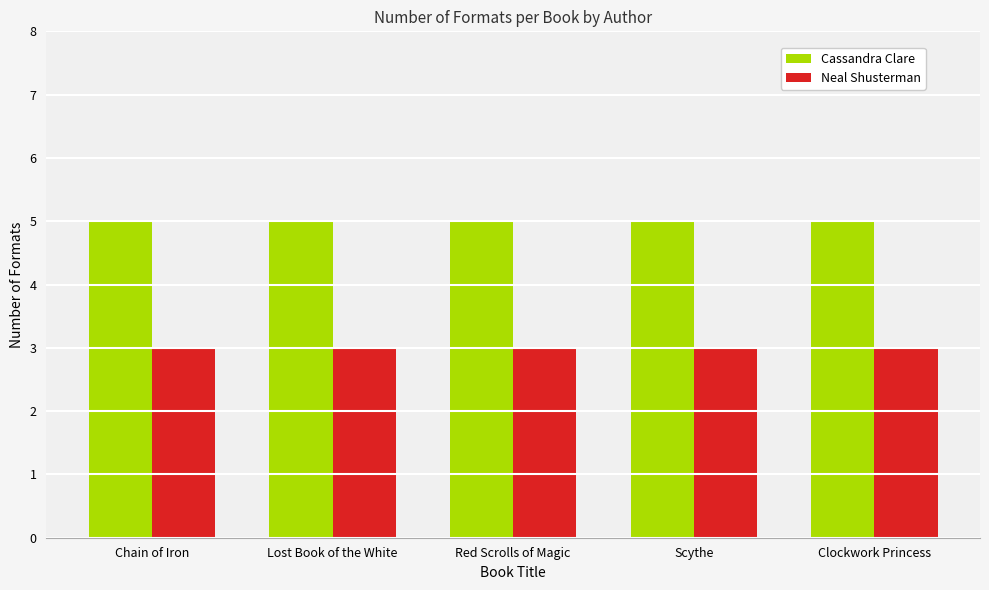

What are all the series names shown in the legend?

Cassandra Clare, Neal Shusterman